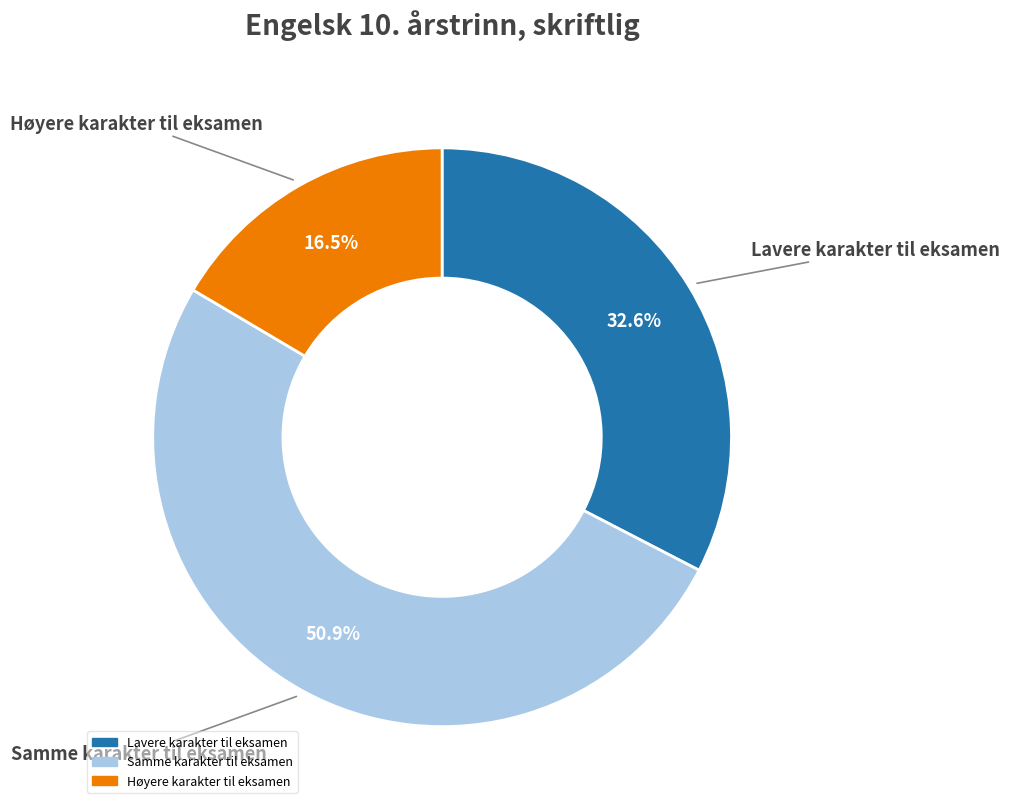

Is the sum of Høyere karakter til eksamen and Lavere karakter til eksamen greater than half?

No